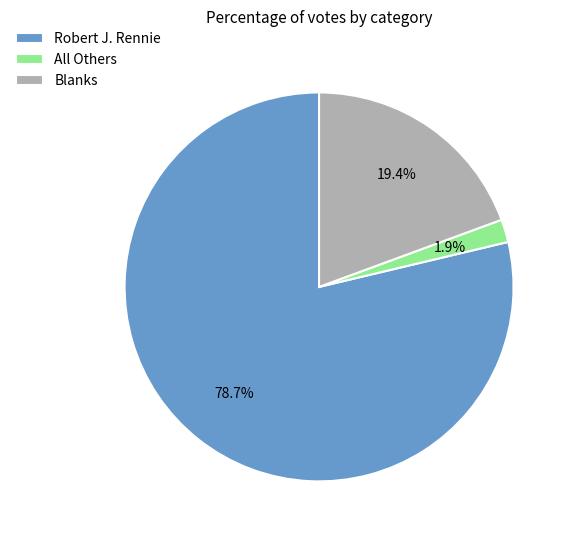

How many slices are in this pie chart?

3